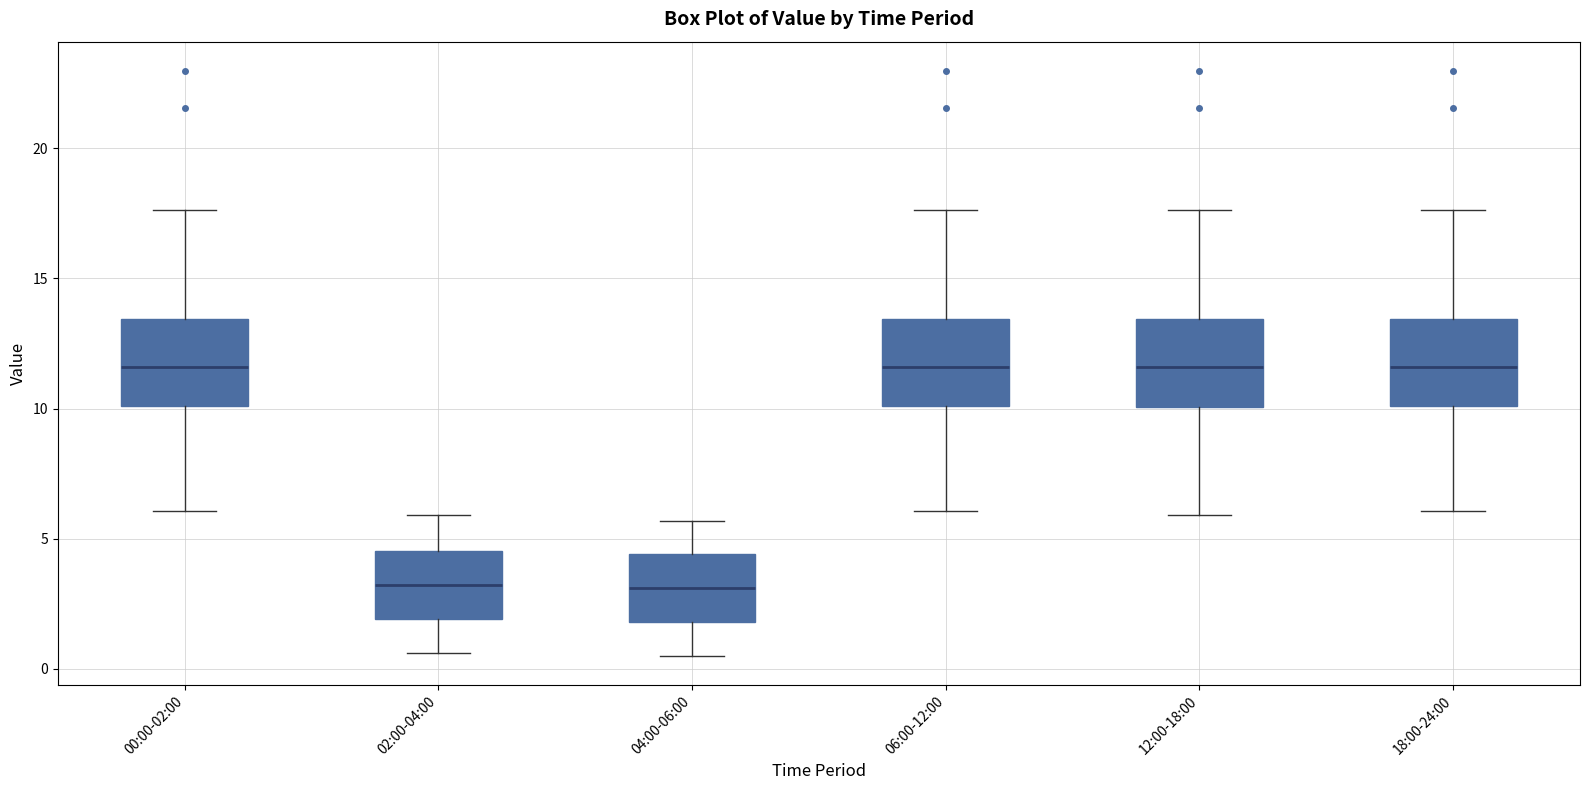

Reading left to right, transcribe this box plot: for each box, give where its median line is, the range the box spans, and where its two whiskers end, as read against the y-axis. The values are not printed on the chart, so give them approximately, as read against the axis.

00:00-02:00: median 11.5, box 10.0 to 13.5, whiskers 6.0 to 17.5
02:00-04:00: median 3.0, box 2.0 to 4.5, whiskers 0.5 to 6.0
04:00-06:00: median 3.0, box 2.0 to 4.5, whiskers 0.5 to 5.5
06:00-12:00: median 11.5, box 10.0 to 13.5, whiskers 6.0 to 17.5
12:00-18:00: median 11.5, box 10.0 to 13.5, whiskers 6.0 to 17.5
18:00-24:00: median 11.5, box 10.0 to 13.5, whiskers 6.0 to 17.5